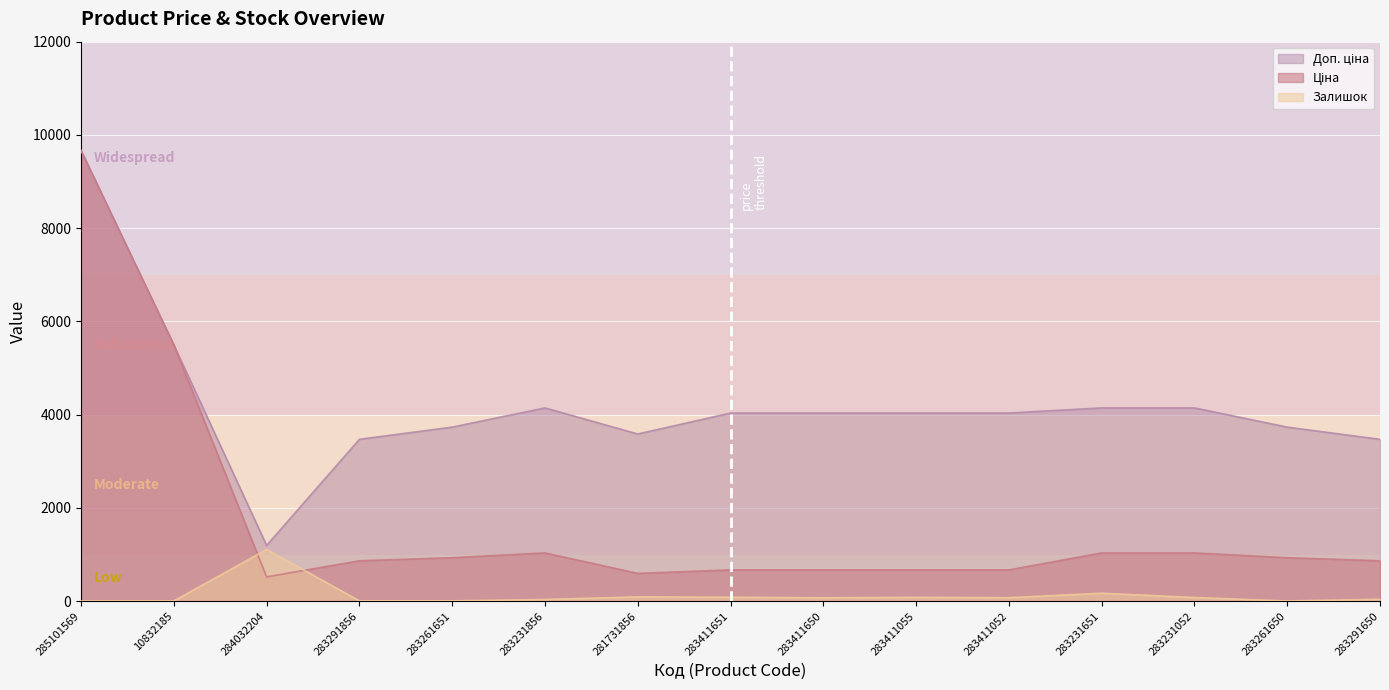

What are all the series names shown in the legend?

Ціна, Доп. ціна, Залишок